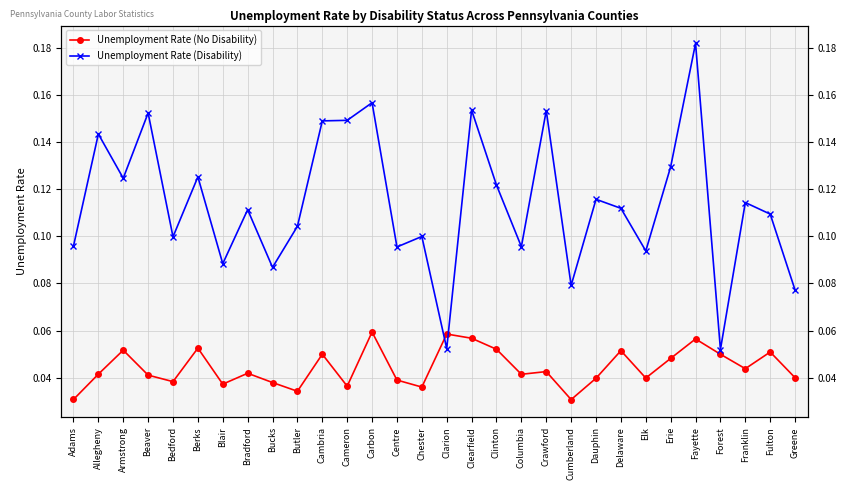

Between which two adjacent categories do Unemployment Rate (Disability) and Unemployment Rate (No Disability) first intersect?

Chester and Clarion